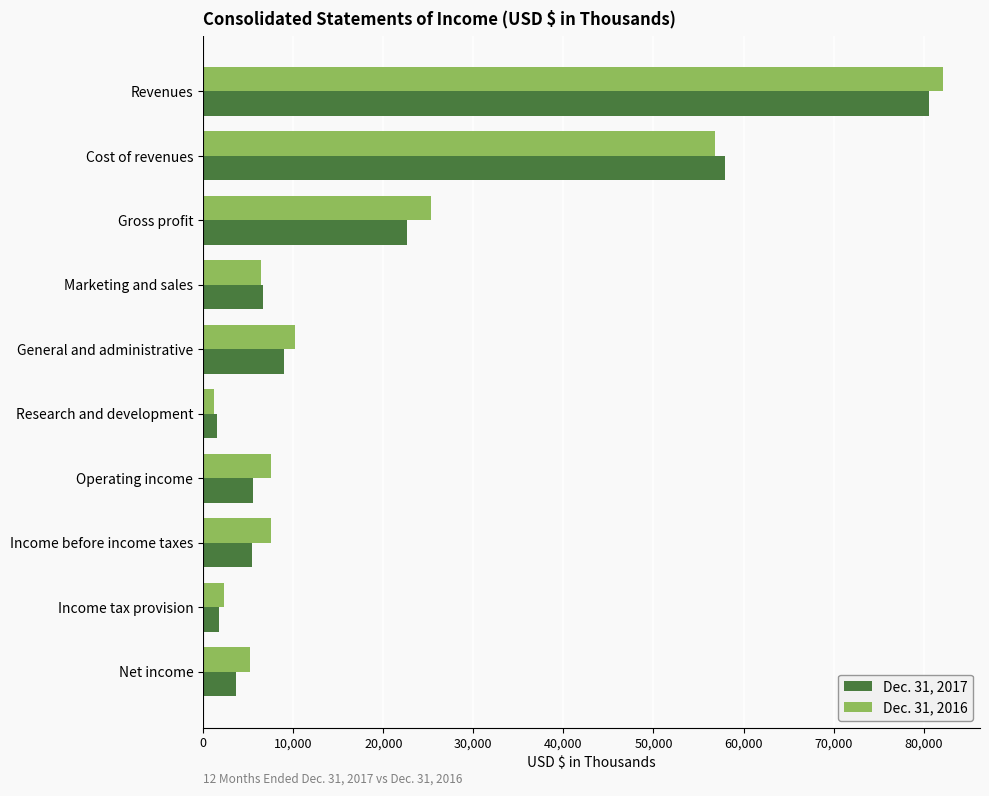

Which category has the highest value in the Dec. 31, 2017 series?

Revenues